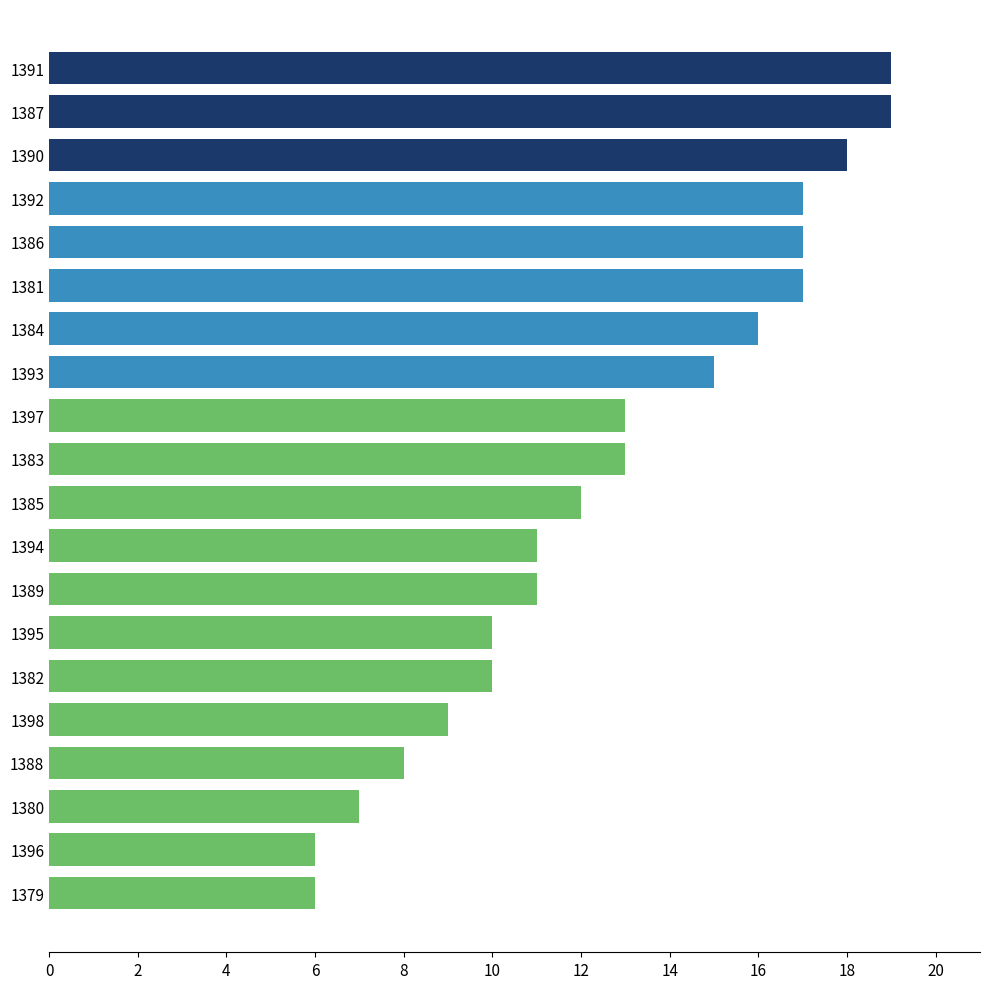

How many data points are less than 13?

10